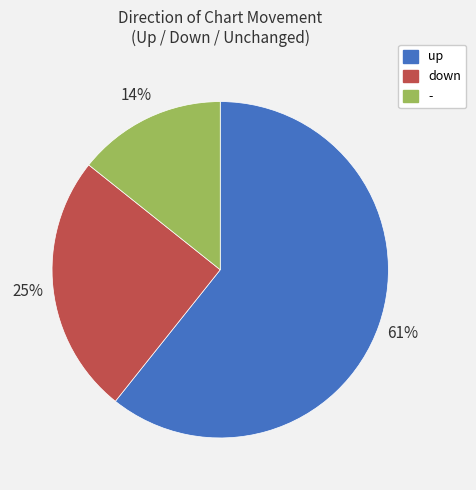

Rank the categories by value from highest to lowest.

up, down, -